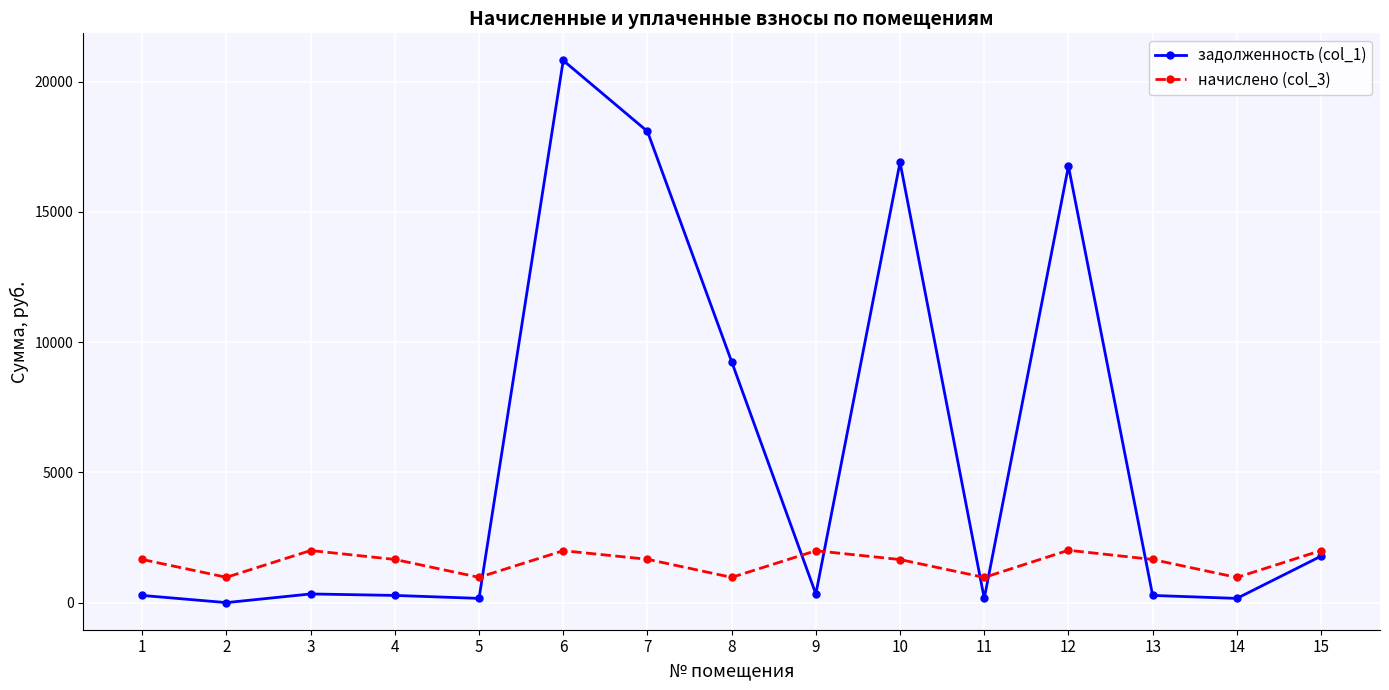

List the series in order of their overall mean, lowest first.

начислено (col_3), задолженность (col_1)